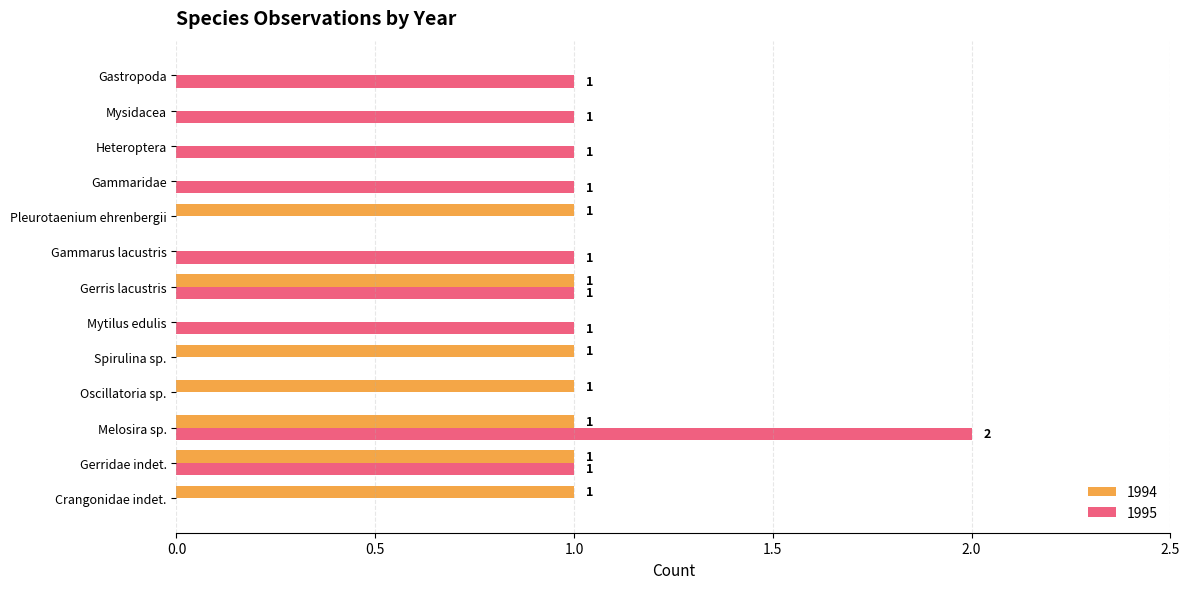

What is the sum of all 1995 values?

10